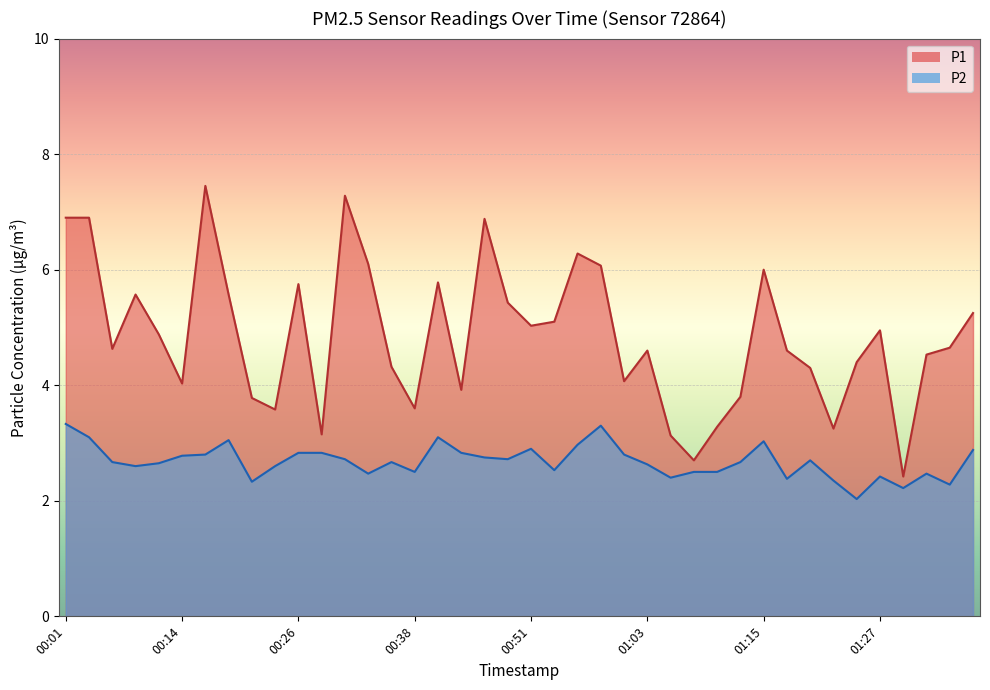

What are all the series names shown in the legend?

P1, P2